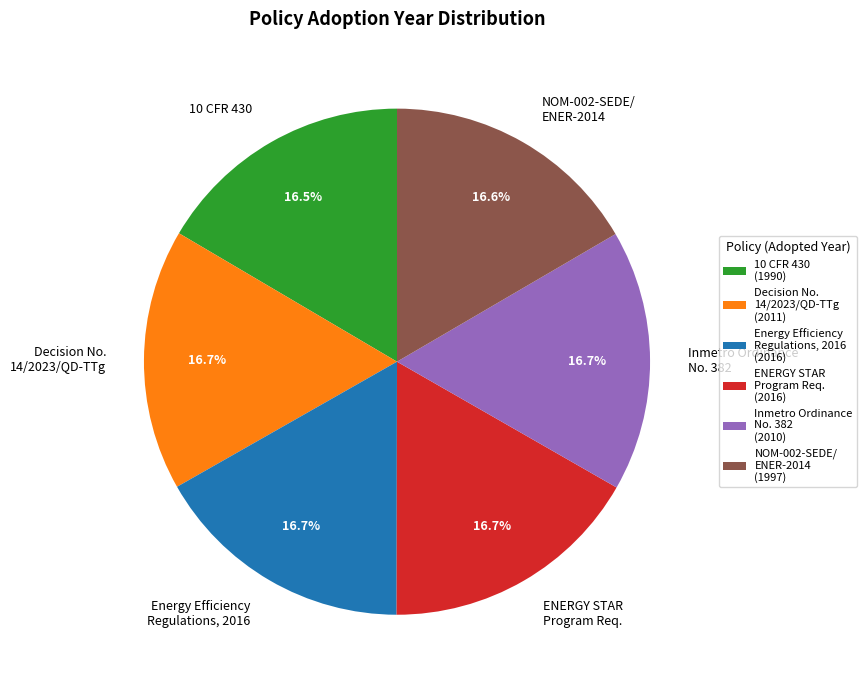

How many segments does this pie chart have?

6